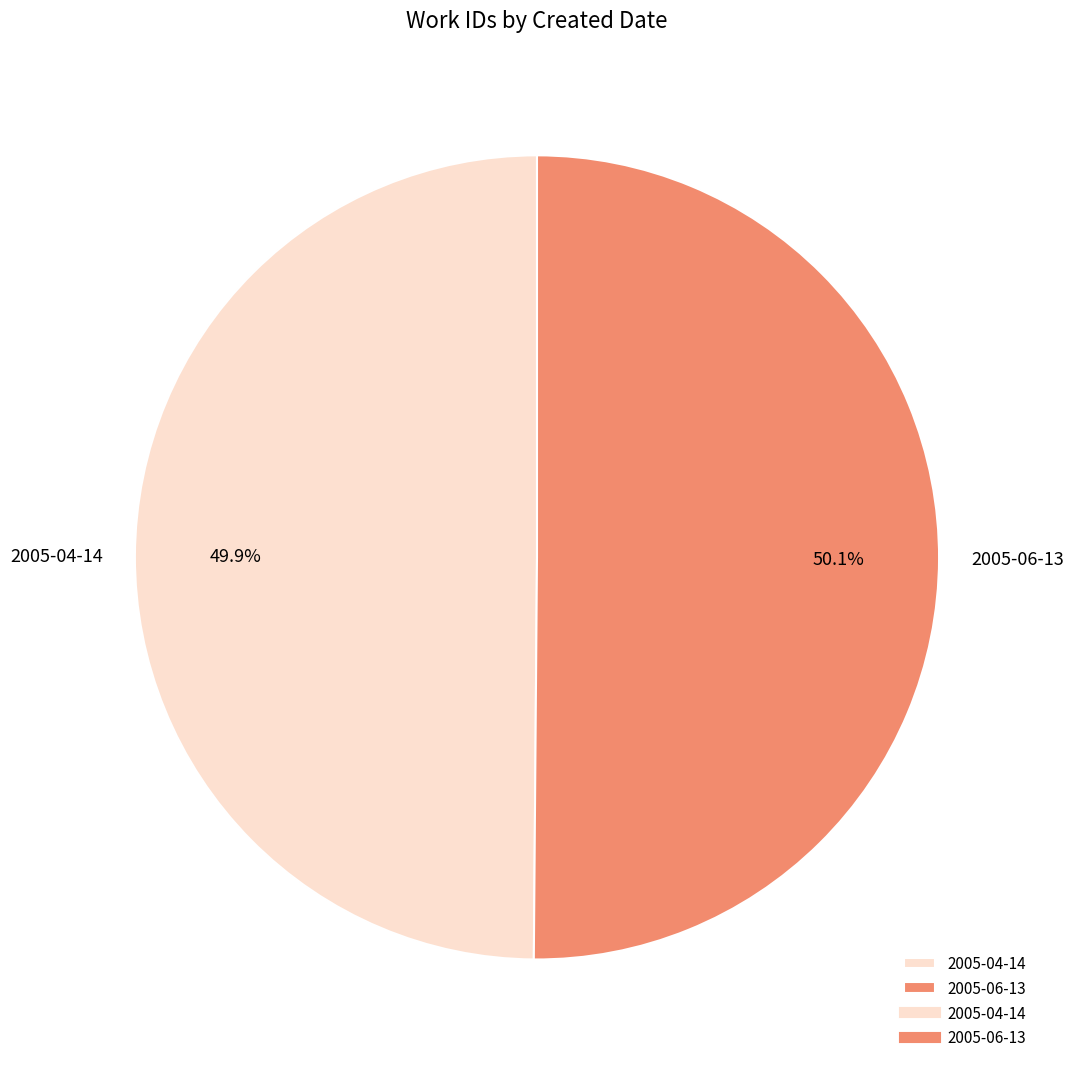

Combined, what portion of the pie is 2005-04-14 and 2005-06-13?

100.0%